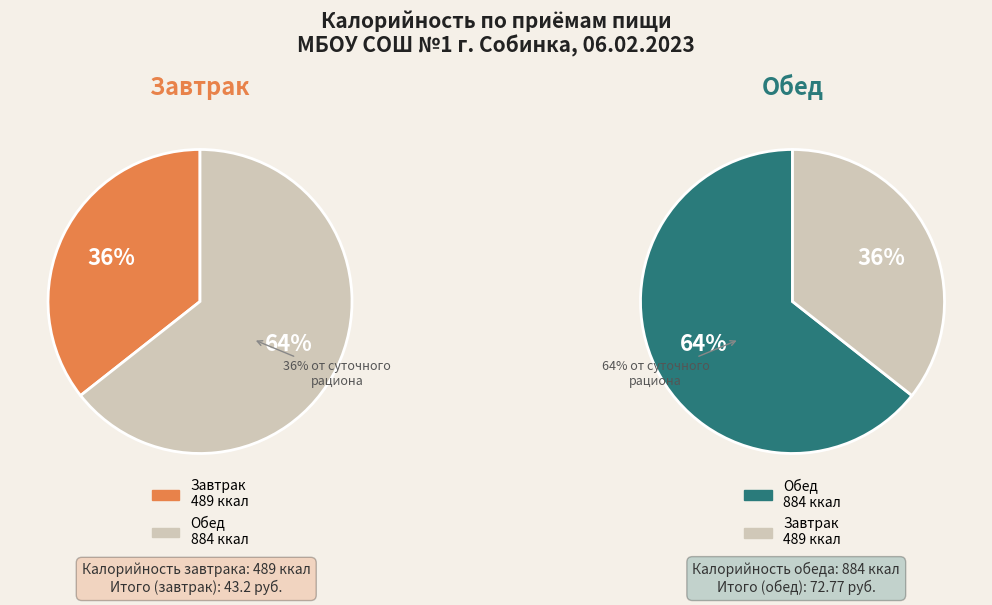

How much of the chart is everything except Завтрак?

64.4%